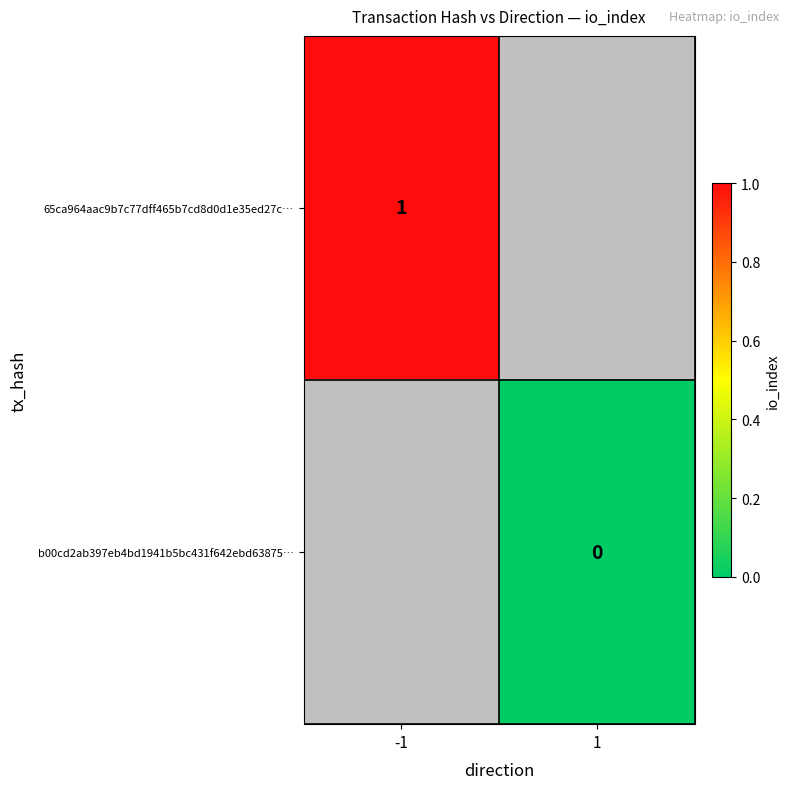

The value of 65ca964aac9b7c77dff465b7cd8d0d1e35ed27c… at -1 is 1. True or false?

True